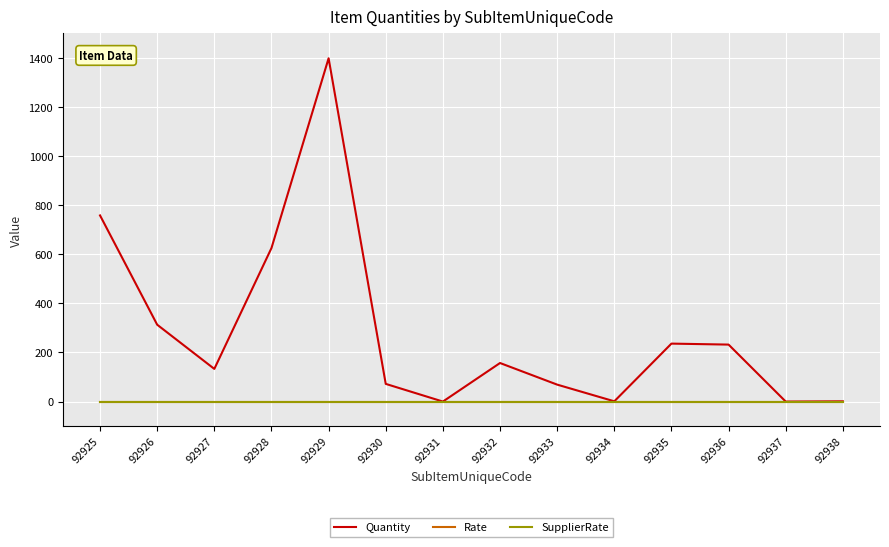

Does the chart have visible grid lines?

Yes